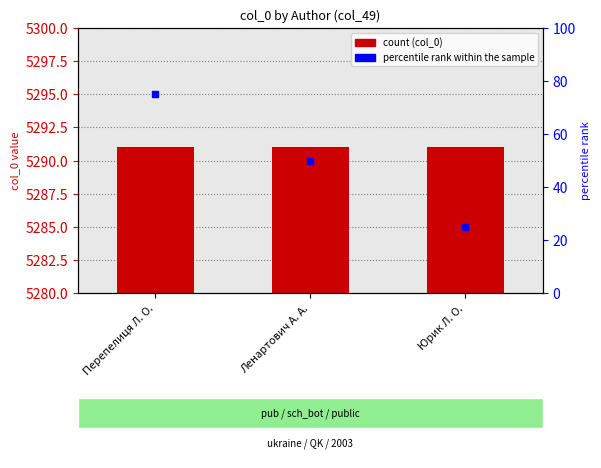

Is the value of percentile rank within the sample at Ленартович А. А. greater than the value of col_0 at Юрик Л. О.?

No